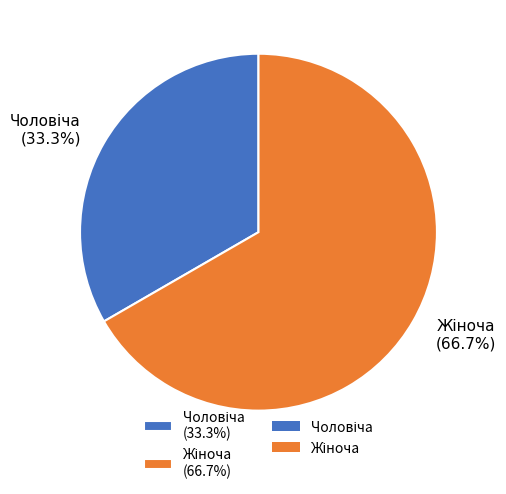

Is there any slice that represents more than half of the pie?

Yes